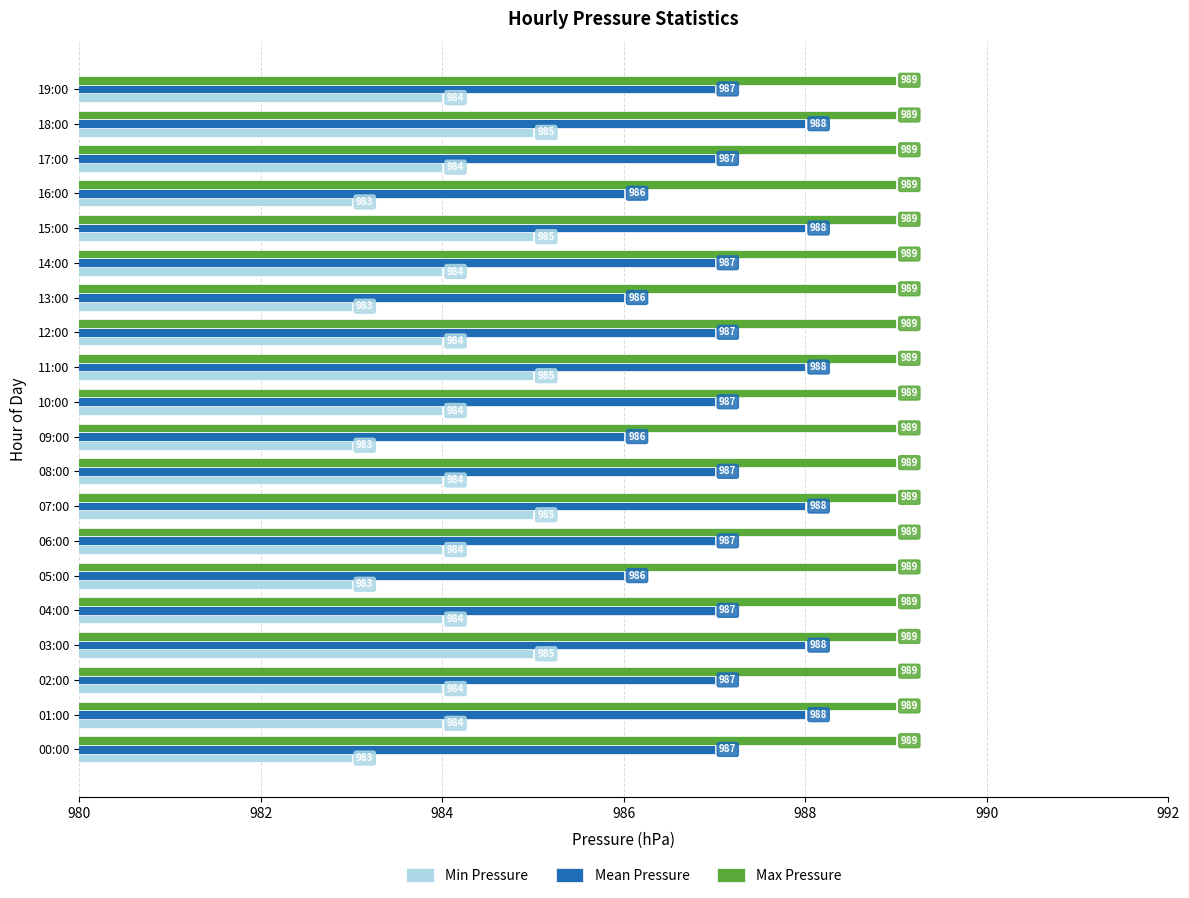

Which series has the largest total across all categories?

Max Pressure